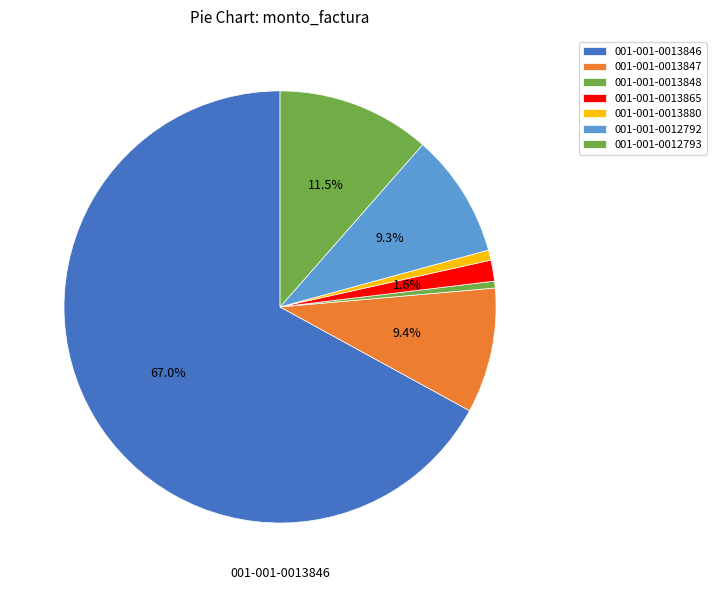

Is it true that 001-001-0013848 is 10% of the pie?

False